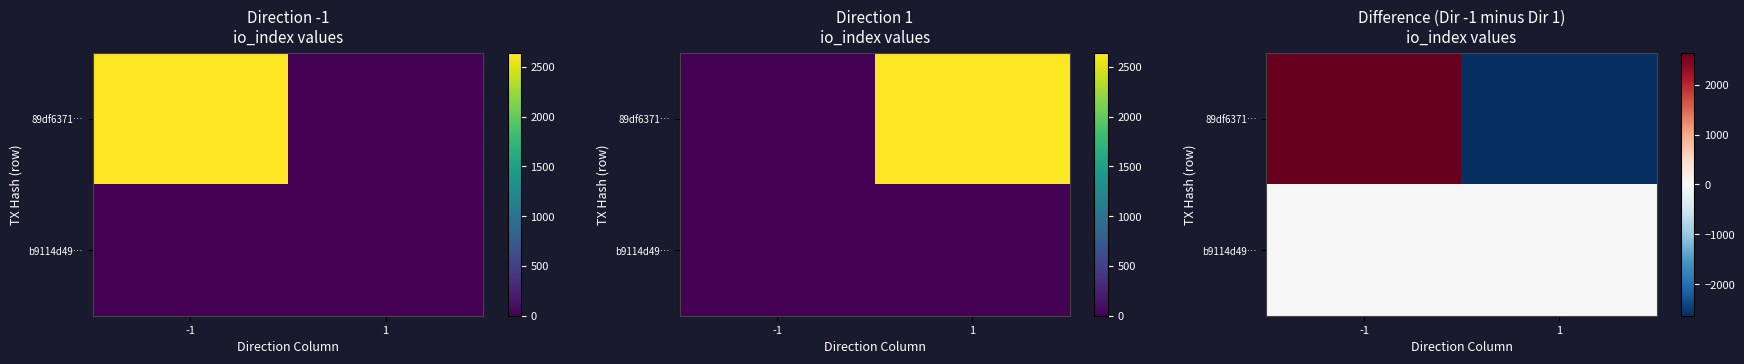

How many categories are shown in the chart?

2